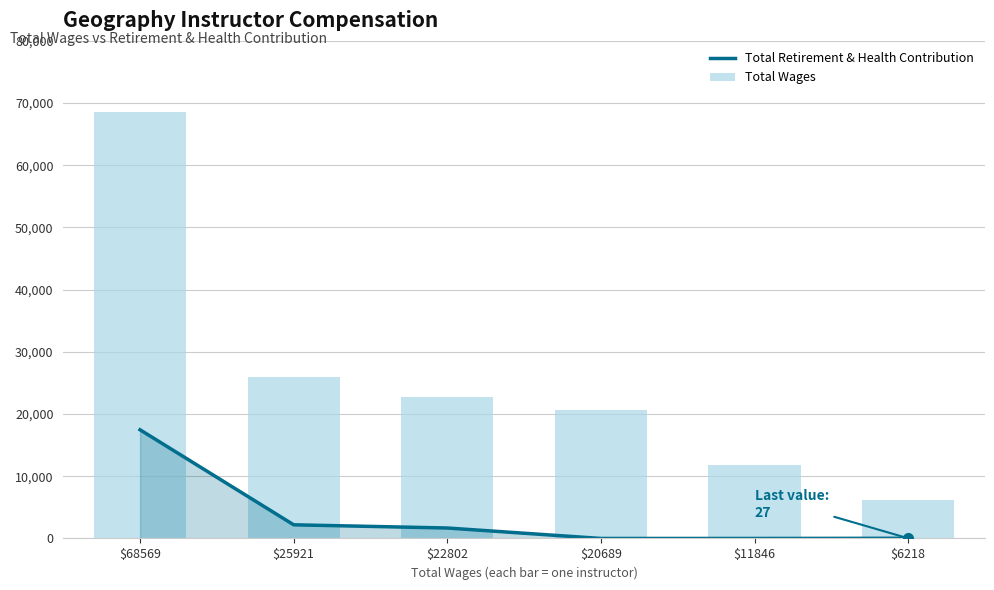

Reading right to left, extract all data points from this chart.

Total Retirement & Health Contribution: 27	0	0	1681	2196	17473
Total Wages: 6218	11846	20689	22802	25921	68569